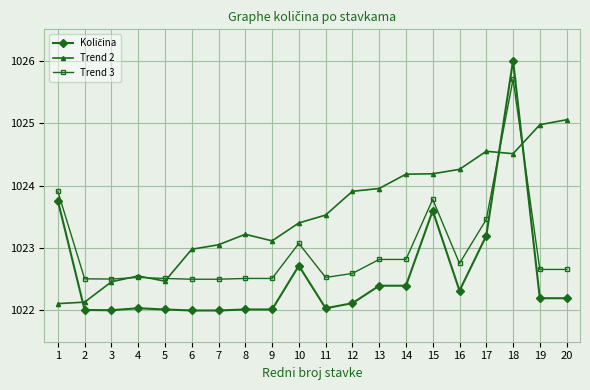

The value of Trend 3 at 14 is 709.1. True or false?

False